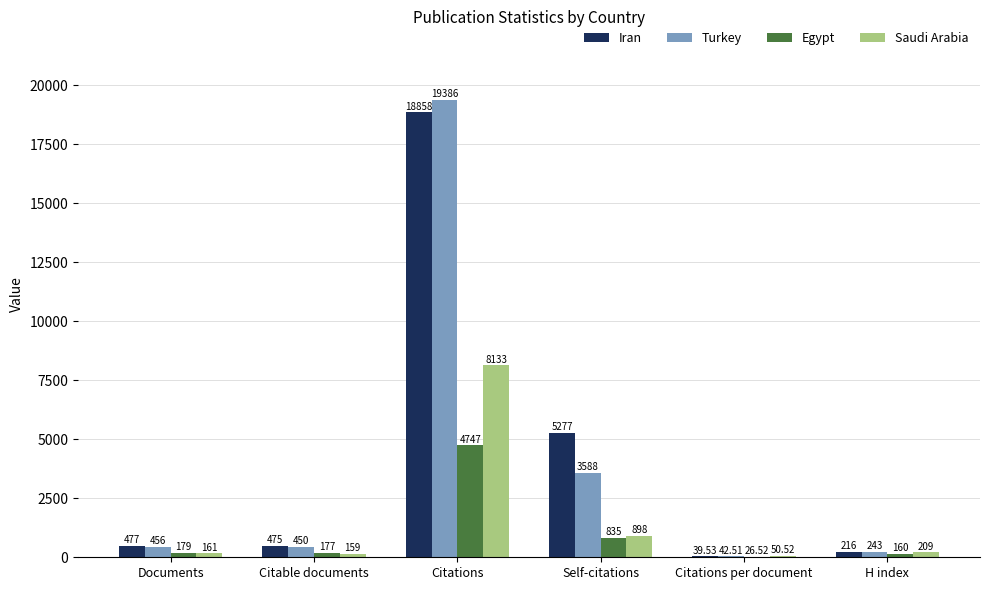

What is the sum of all Iran values?

25342.5